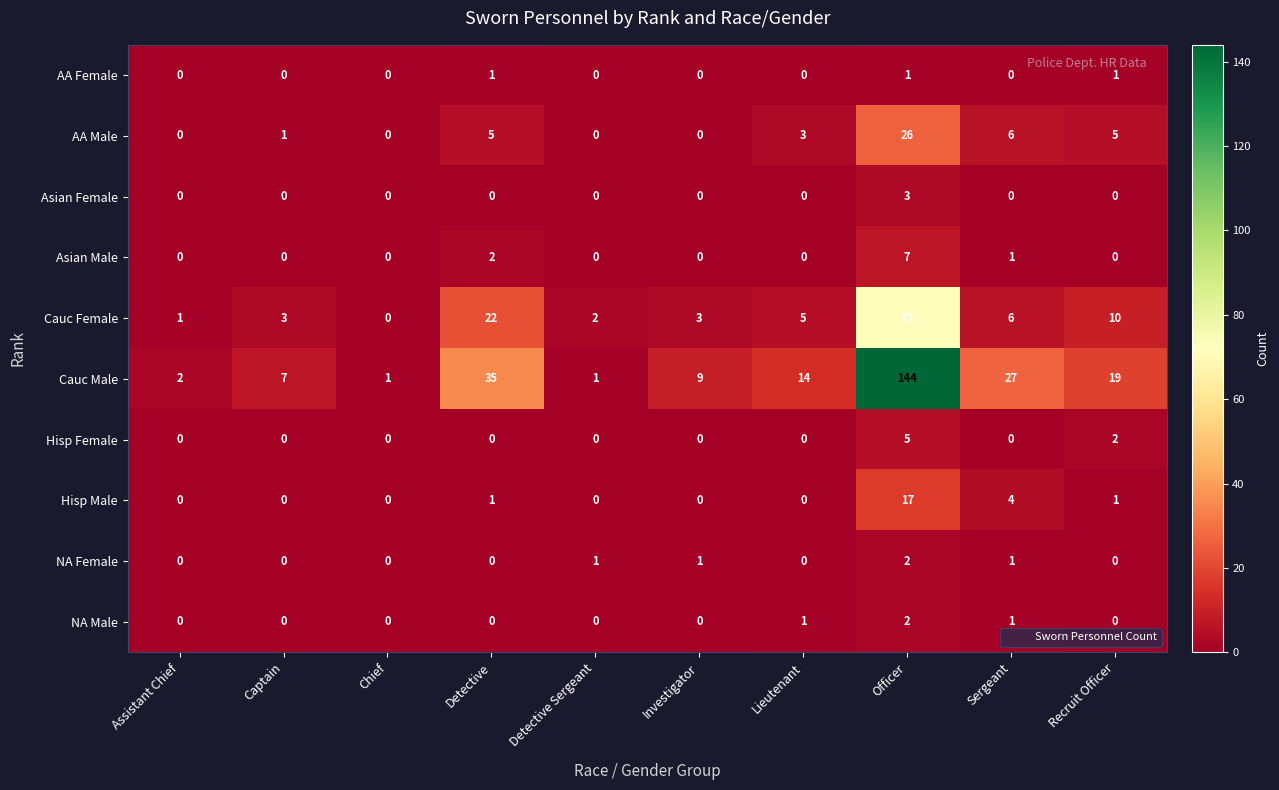

The AA Male series shows 5 at Recruit Officer. True or false?

True